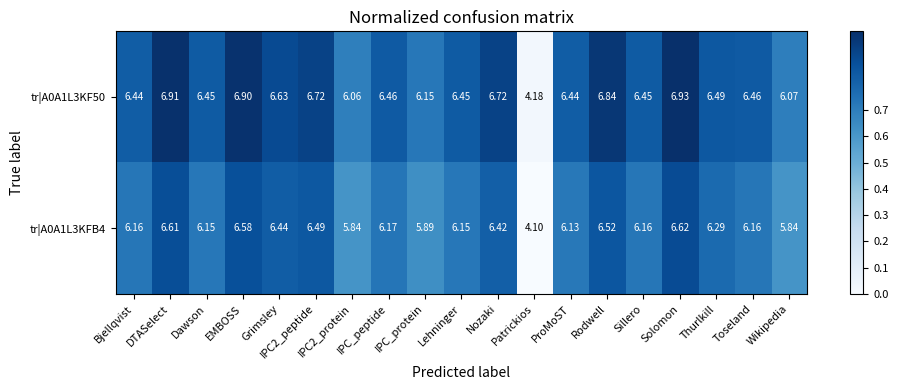

What is the spread (max minus min) of values at IPC2_peptide?

0.2